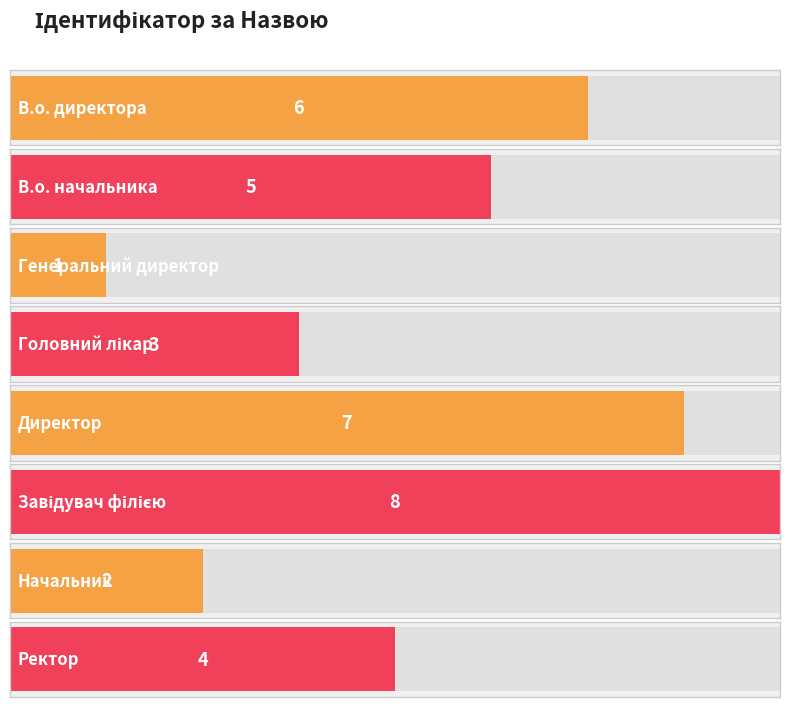

Rank the categories by value from highest to lowest.

Завідувач філією, Директор, В.о. директора, В.о. начальника, Ректор, Головний лікар, Начальник, Генеральний директор